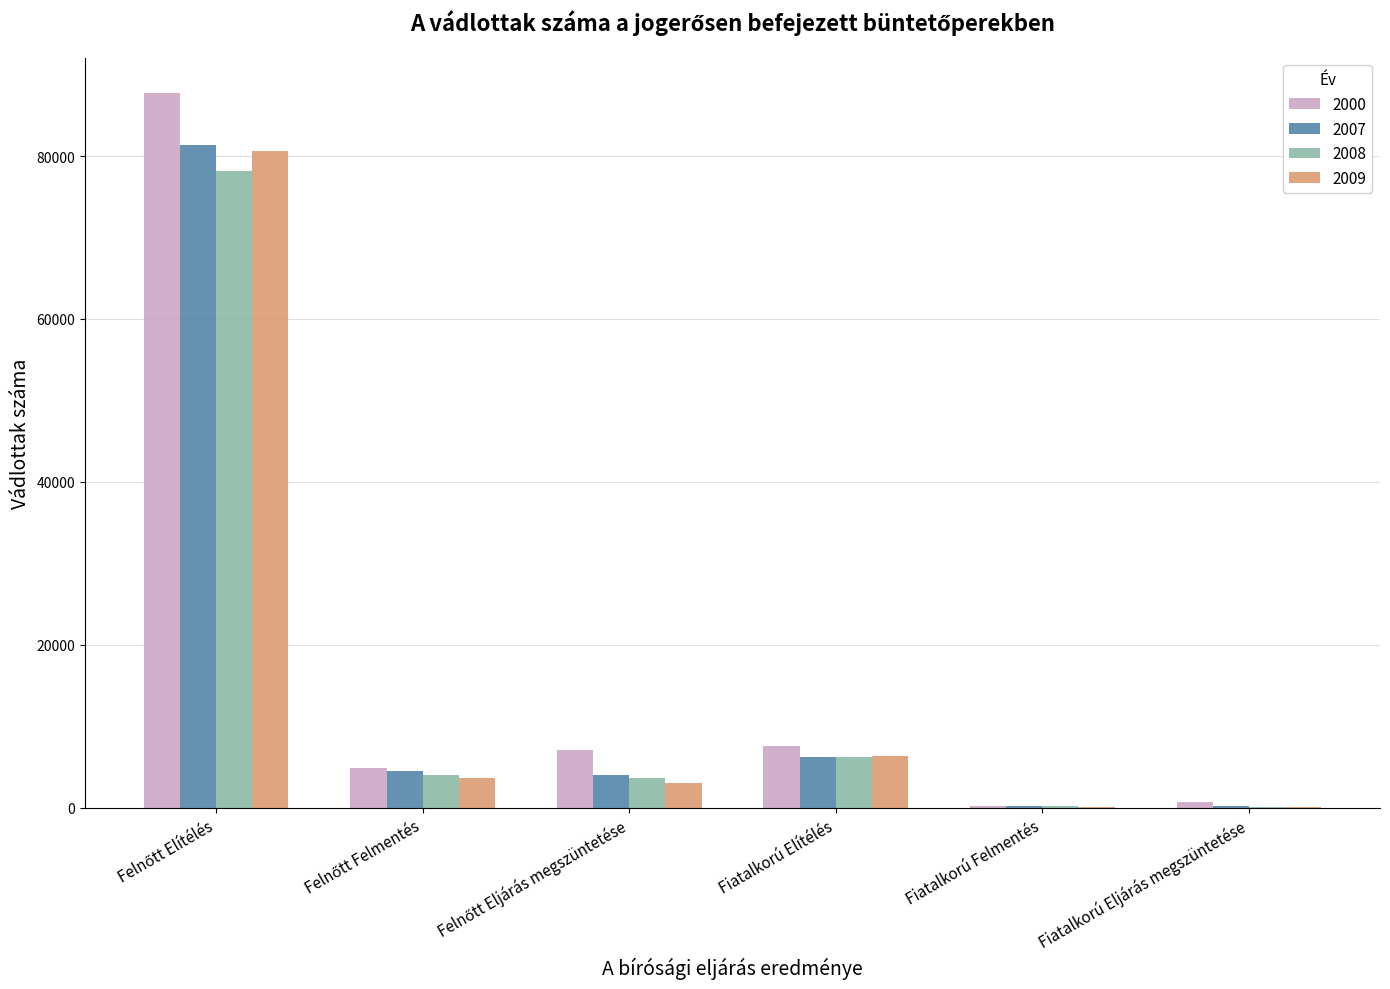

What is the sum of all 2009 values?

93718